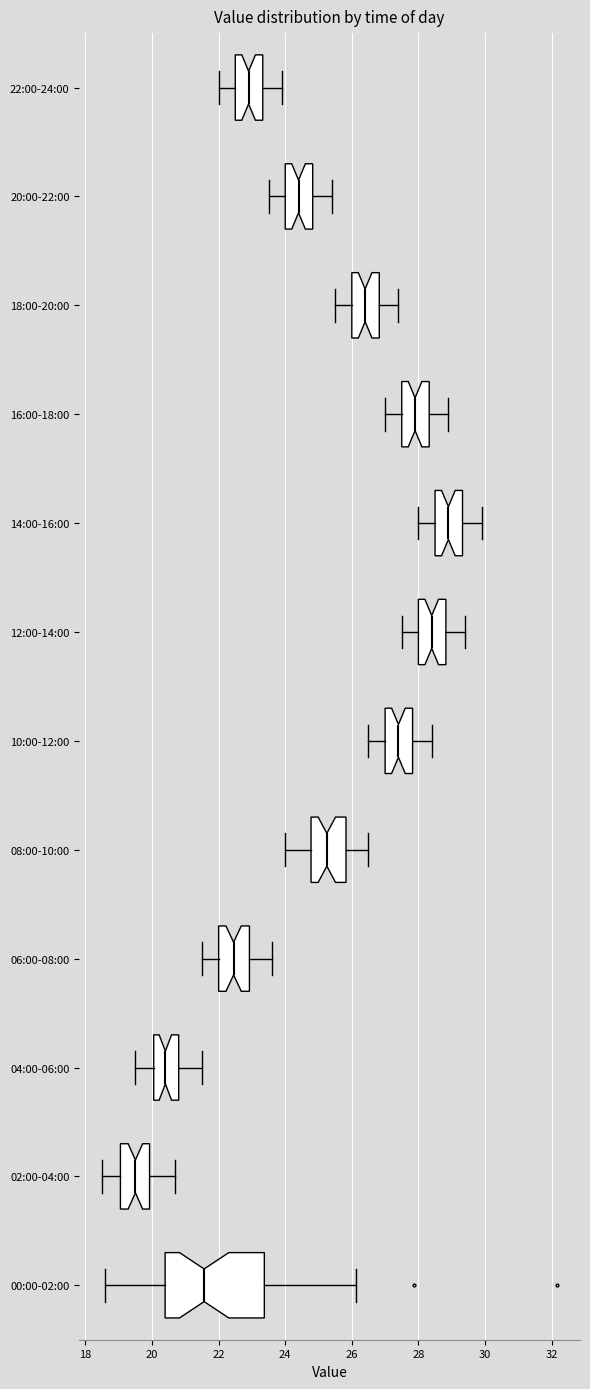

Reading bottom to top, read every box against the x-axis: the position of its median line, the range the box covers, and the ends of its whiskers. The values are not printed on the chart, so give them approximately, as read against the axis.

00:00-02:00: median 21.6, box 20.4 to 23.4, whiskers 18.6 to 26.2
02:00-04:00: median 19.6, box 19.0 to 20.0, whiskers 18.6 to 20.8
04:00-06:00: median 20.4, box 20.0 to 20.8, whiskers 19.6 to 21.6
06:00-08:00: median 22.4, box 22.0 to 23.0, whiskers 21.6 to 23.6
08:00-10:00: median 25.2, box 24.8 to 25.8, whiskers 24.0 to 26.6
10:00-12:00: median 27.4, box 27.0 to 27.8, whiskers 26.6 to 28.4
12:00-14:00: median 28.4, box 28.0 to 28.8, whiskers 27.6 to 29.4
14:00-16:00: median 29.0, box 28.6 to 29.4, whiskers 28.0 to 30.0
16:00-18:00: median 28.0, box 27.6 to 28.4, whiskers 27.0 to 29.0
18:00-20:00: median 26.4, box 26.0 to 26.8, whiskers 25.6 to 27.4
20:00-22:00: median 24.4, box 24.0 to 24.8, whiskers 23.6 to 25.4
22:00-24:00: median 23.0, box 22.6 to 23.4, whiskers 22.0 to 24.0